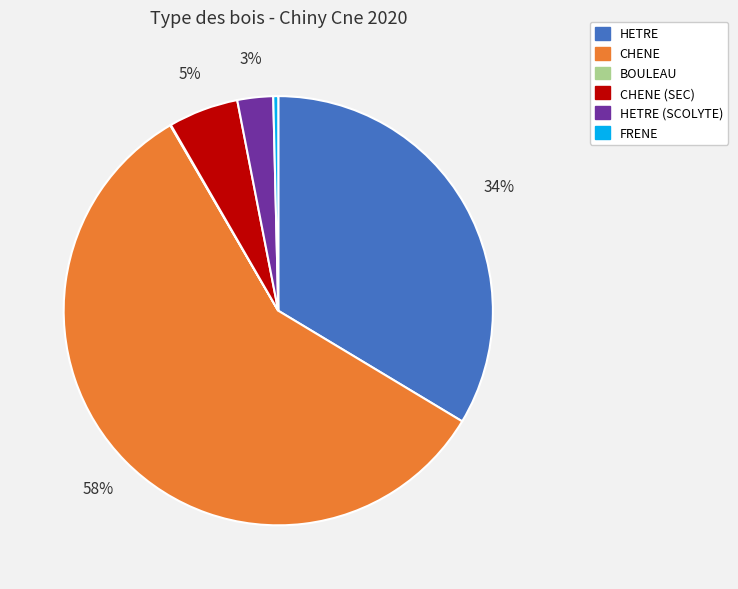

Is there any slice that represents more than half of the pie?

Yes